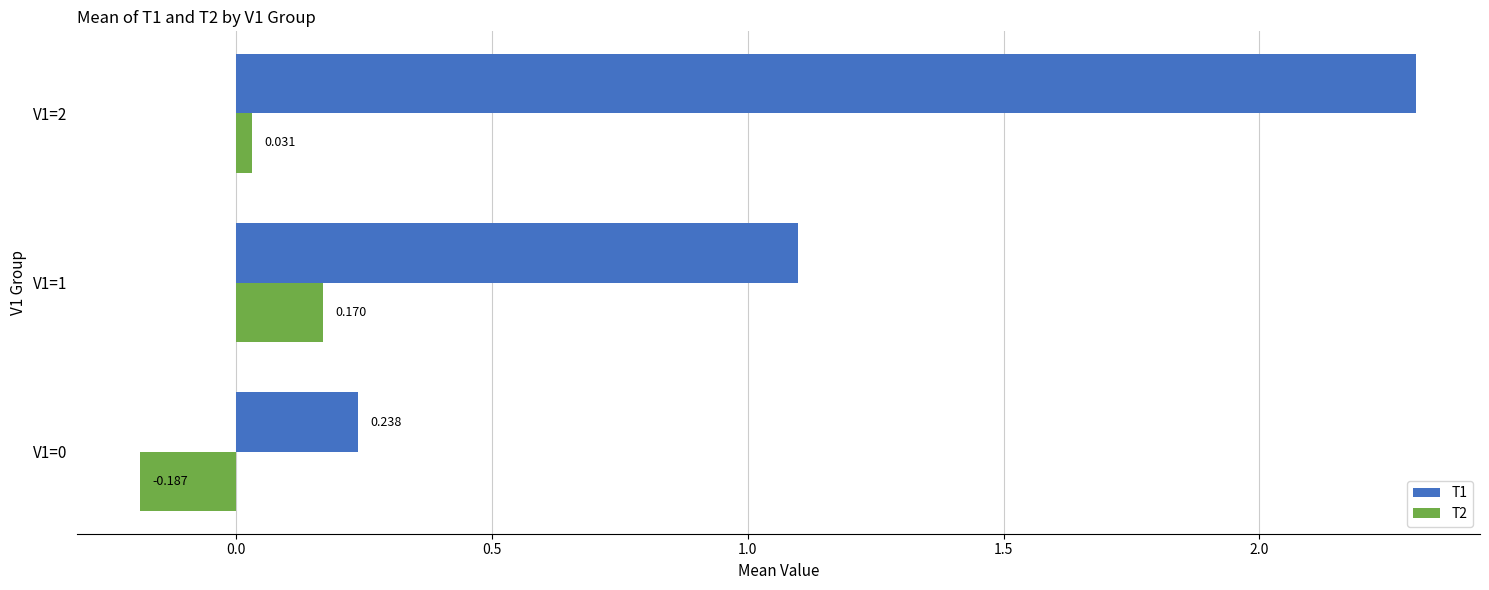

Is the value of T1 at V1=2 greater than the value of T2 at V1=0?

Yes